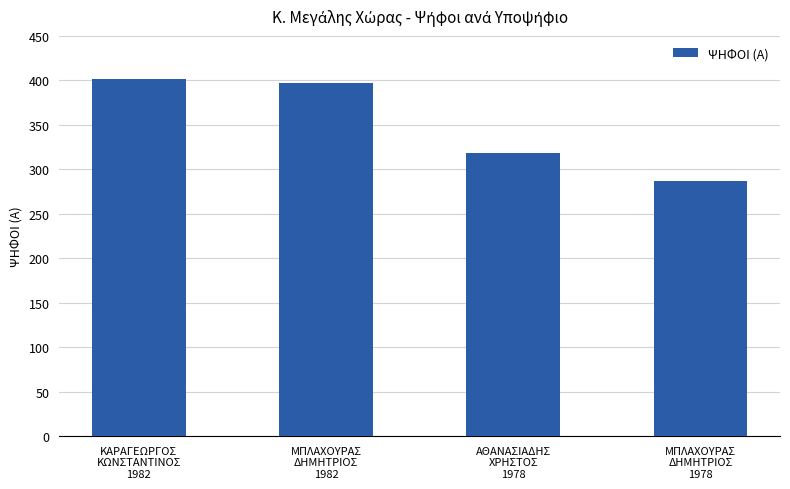

At which category does the chart reach its minimum across all series?

ΜΠΛΑΧΟΥΡΑΣ
ΔΗΜΗΤΡΙΟΣ
1978